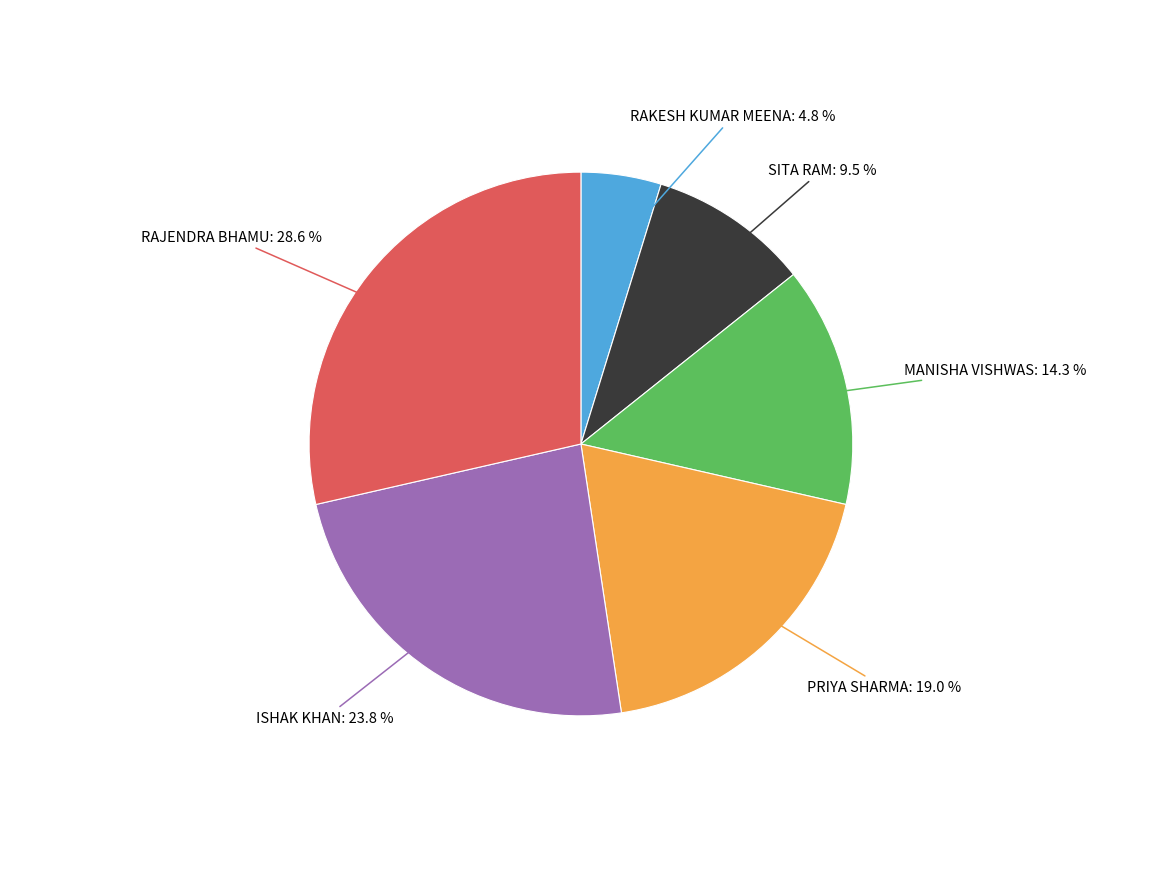

What is the total percentage of ISHAK KHAN and SITA RAM?

33.3%